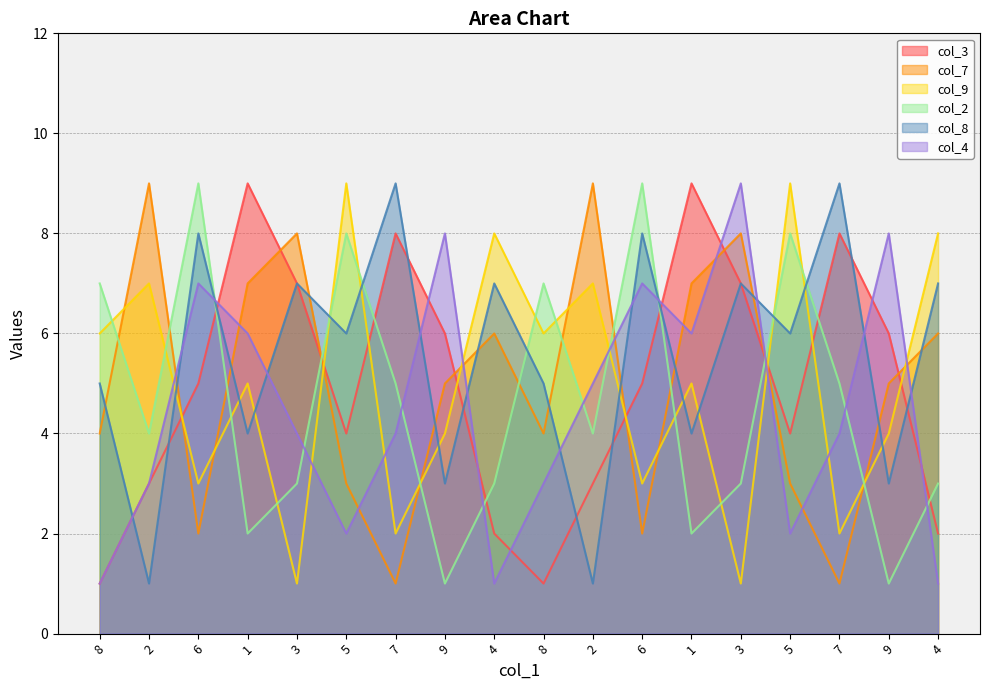

The col_4 series shows 10 at 1. True or false?

False